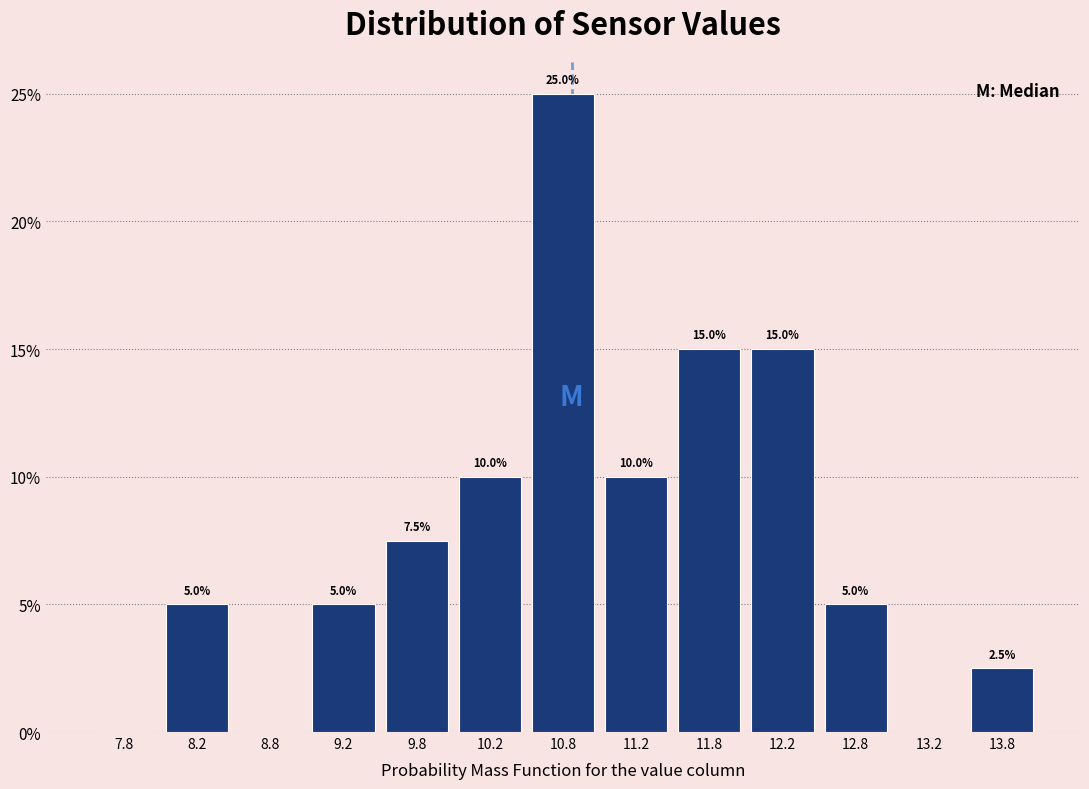

Over which range of the x-axis is the bar tallest?

10.5 to 11.0